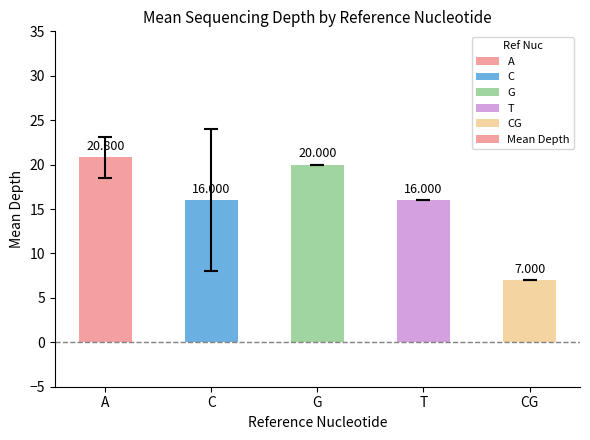

The chart shows a value of 20.0 at G. True or false?

True